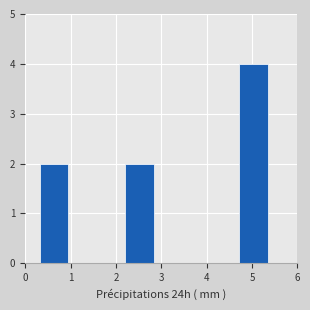

Which range on the x-axis has the tallest bar?

4.7 to 5.3